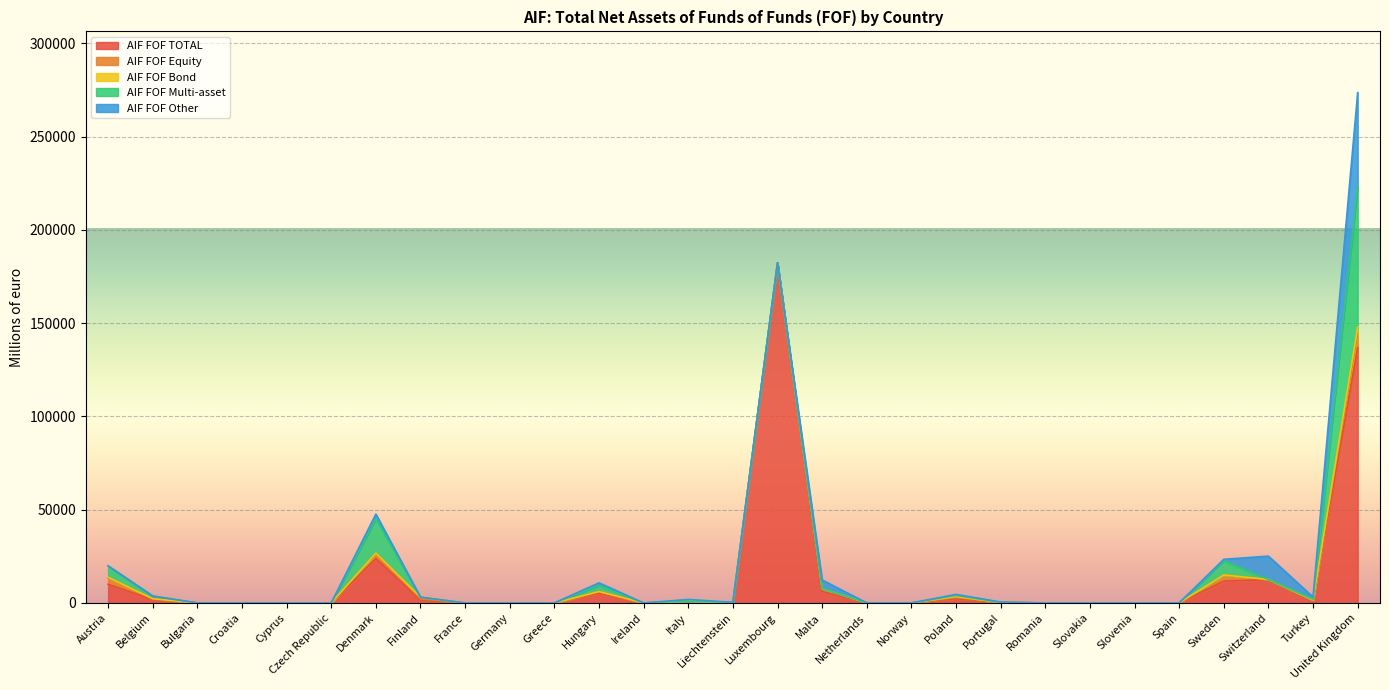

How many values in the AIF FOF TOTAL series exceed 165?

15